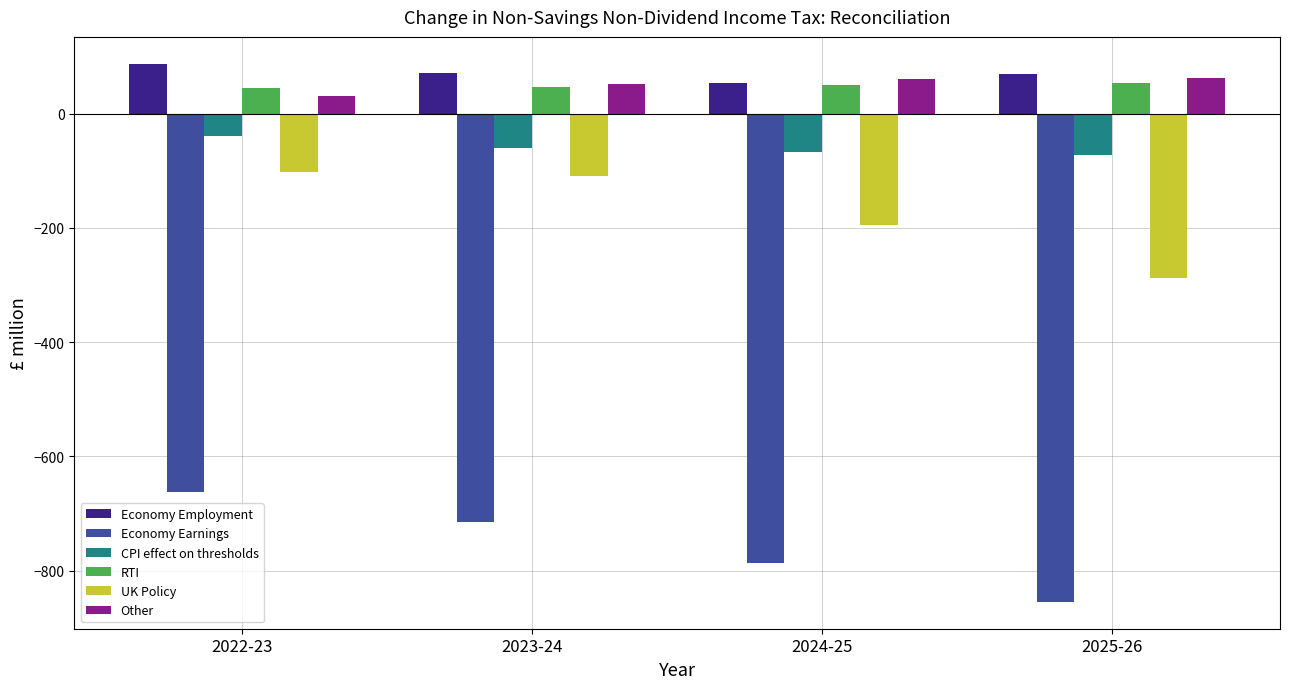

What is the greatest value displayed?

87.5